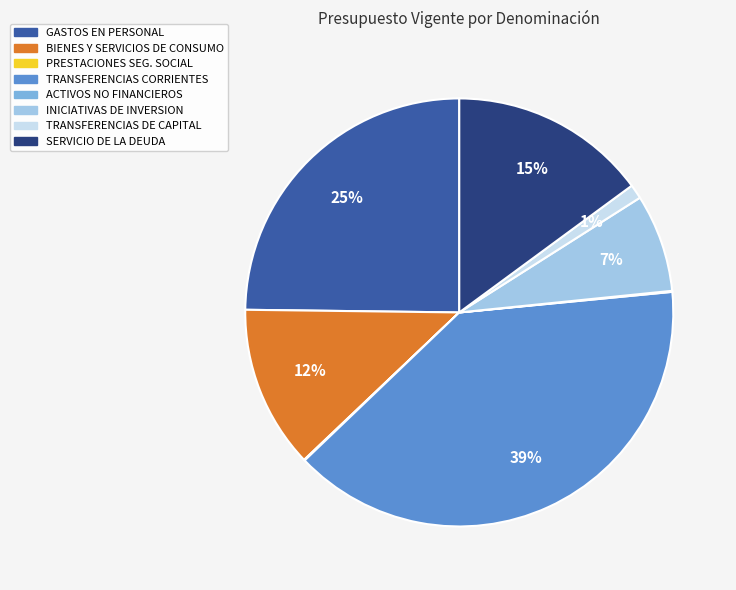

To the nearest percent, what is the difference between the largest and smallest slice percentages?

39%